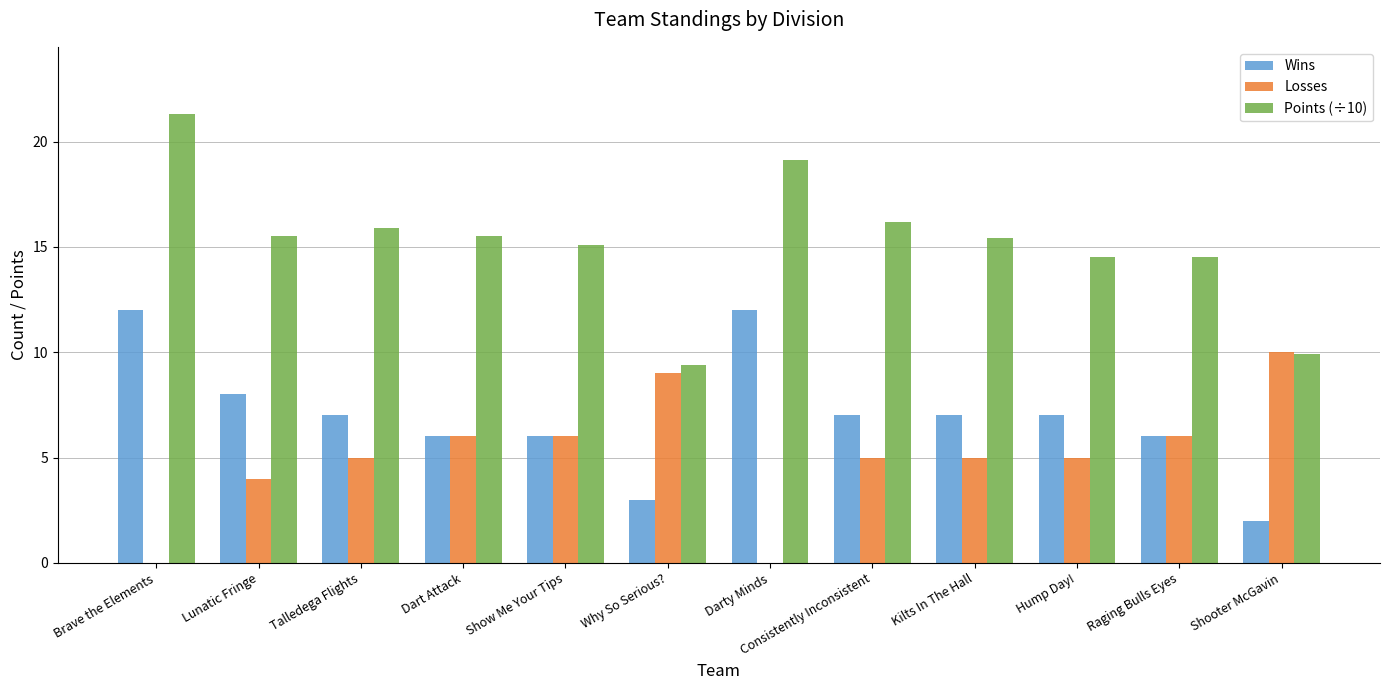

True or false: Wins has a value of 7.0 at Consistently Inconsistent.

True